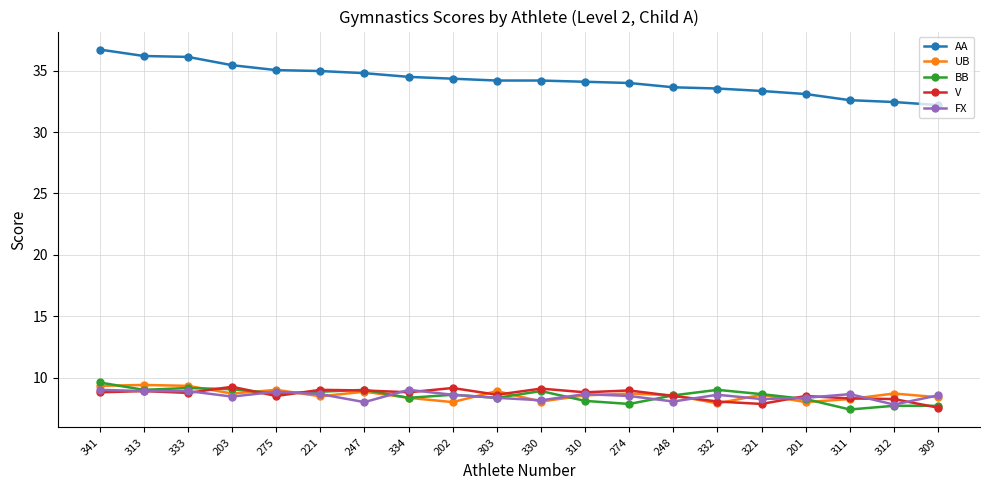

True or false: V has more than 0 interior local peaks.

True